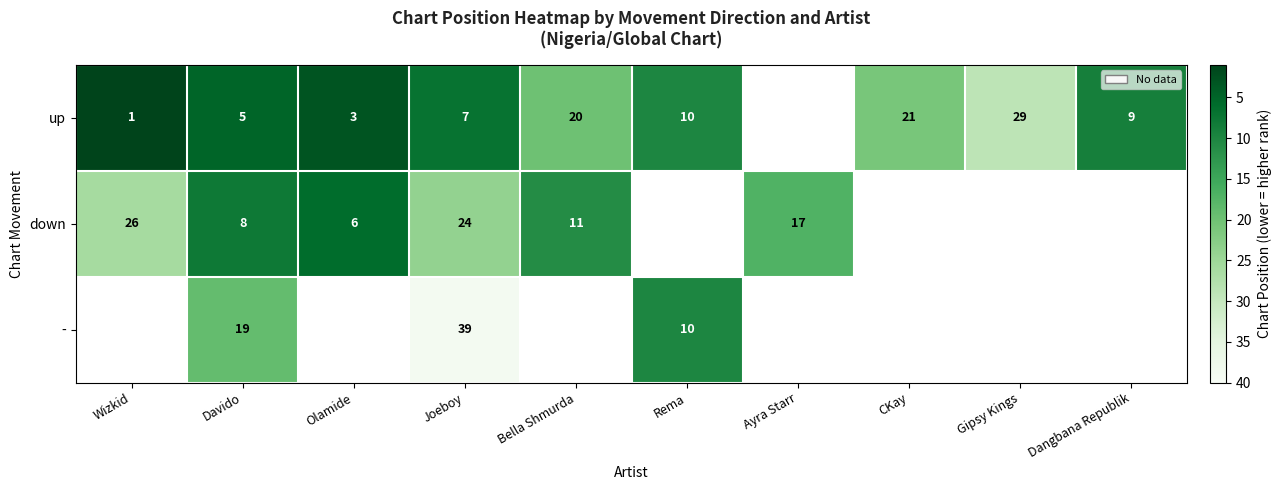

What is the difference between the up values at Dangbana Republik and Gipsy Kings?

20